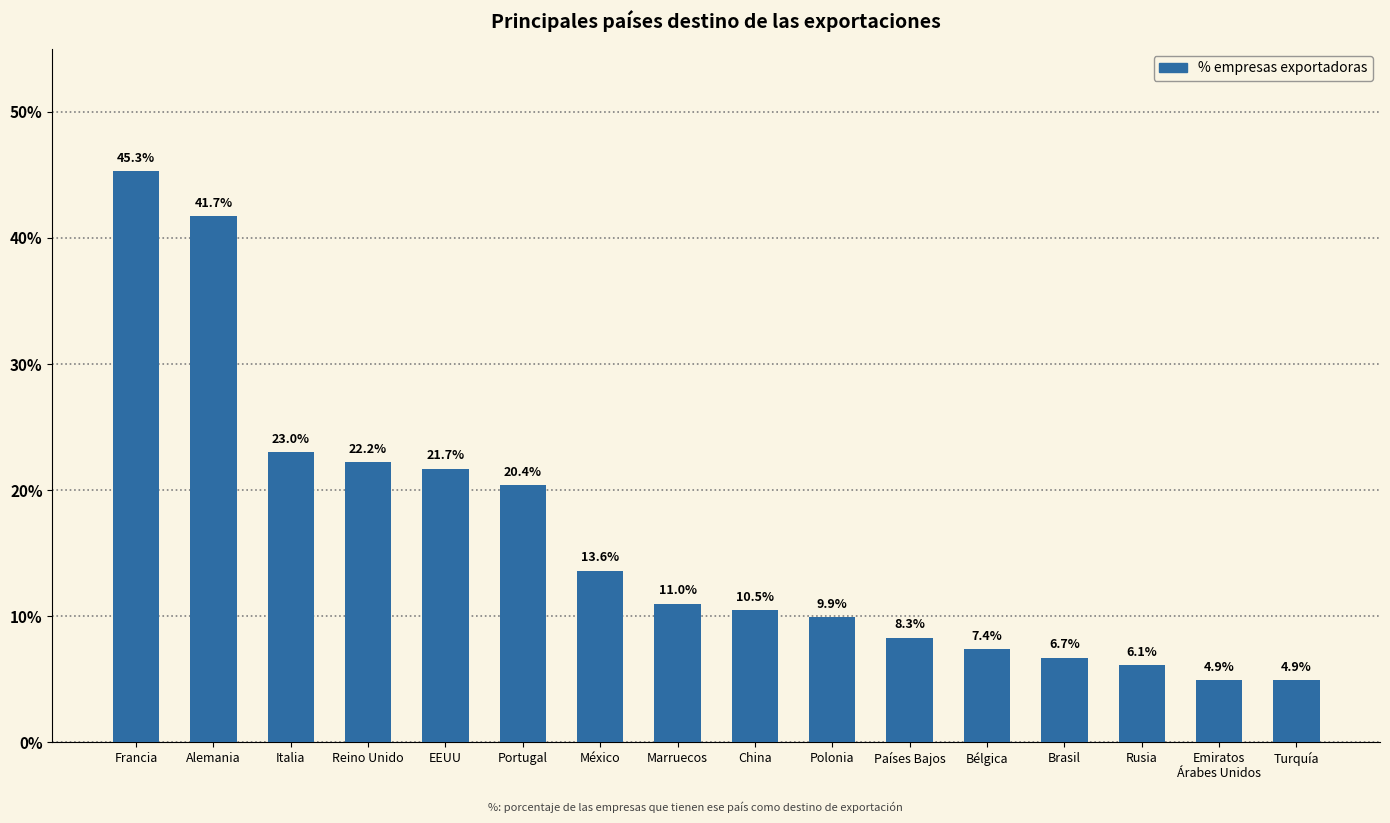

The chart shows a value of 11.0 at Marruecos. True or false?

True